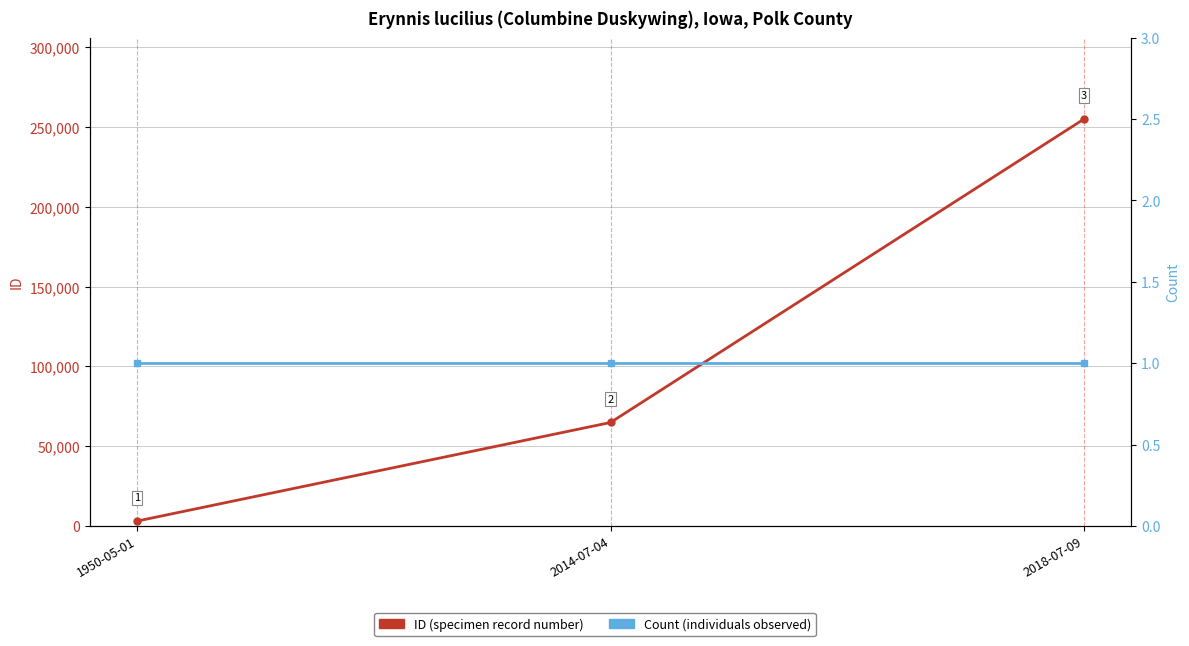

The value of Count at 1950-05-01 is 1. True or false?

False